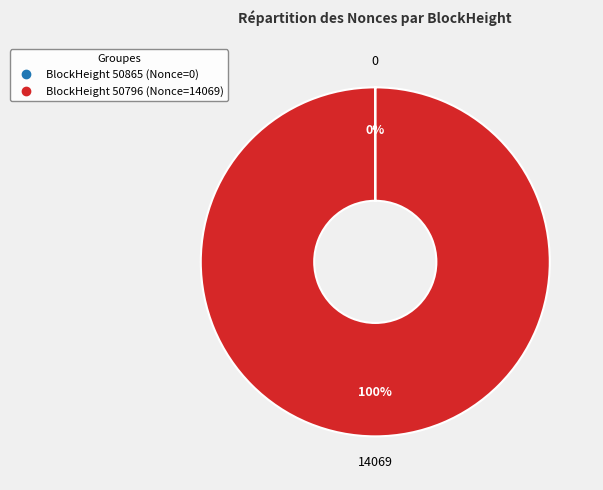

Is there any slice that represents more than half of the pie?

Yes